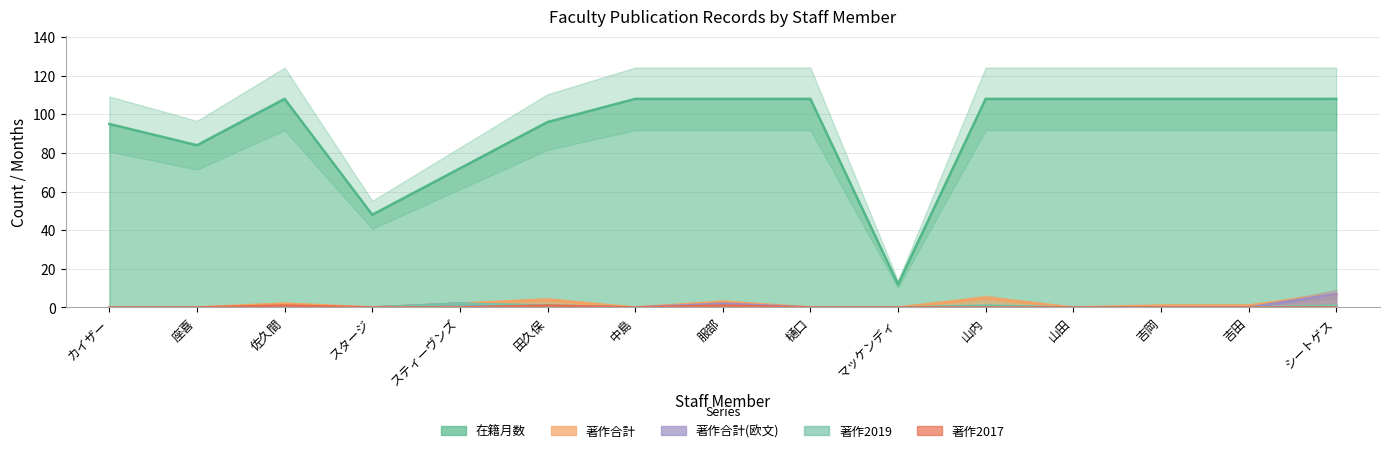

Reading right to left, what are all the values shown in this chart?

在籍月数: 108	108	108	108	108	12	108	108	108	96	72	48	108	84	95
著作合計: 7	1	1	0	5	0	0	3	0	4	2	0	2	0	0
著作合計(欧文): 7	0	0	0	0	0	0	2	0	0	2	0	0	0	0
著作2019: 1	0	0	0	1	0	0	0	0	1	2	0	0	0	0
著作2017: 0	0	0	0	0	0	0	1	0	1	0	0	1	0	0